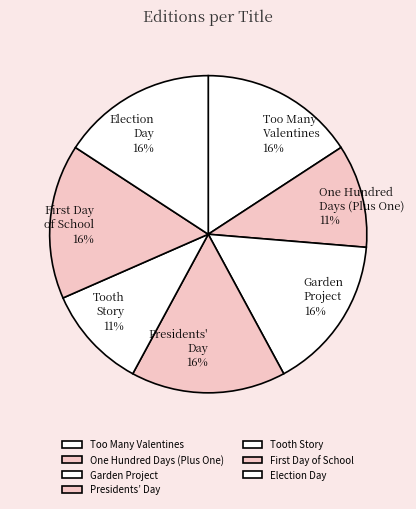

To the nearest percent, what is the average slice percentage?

14%